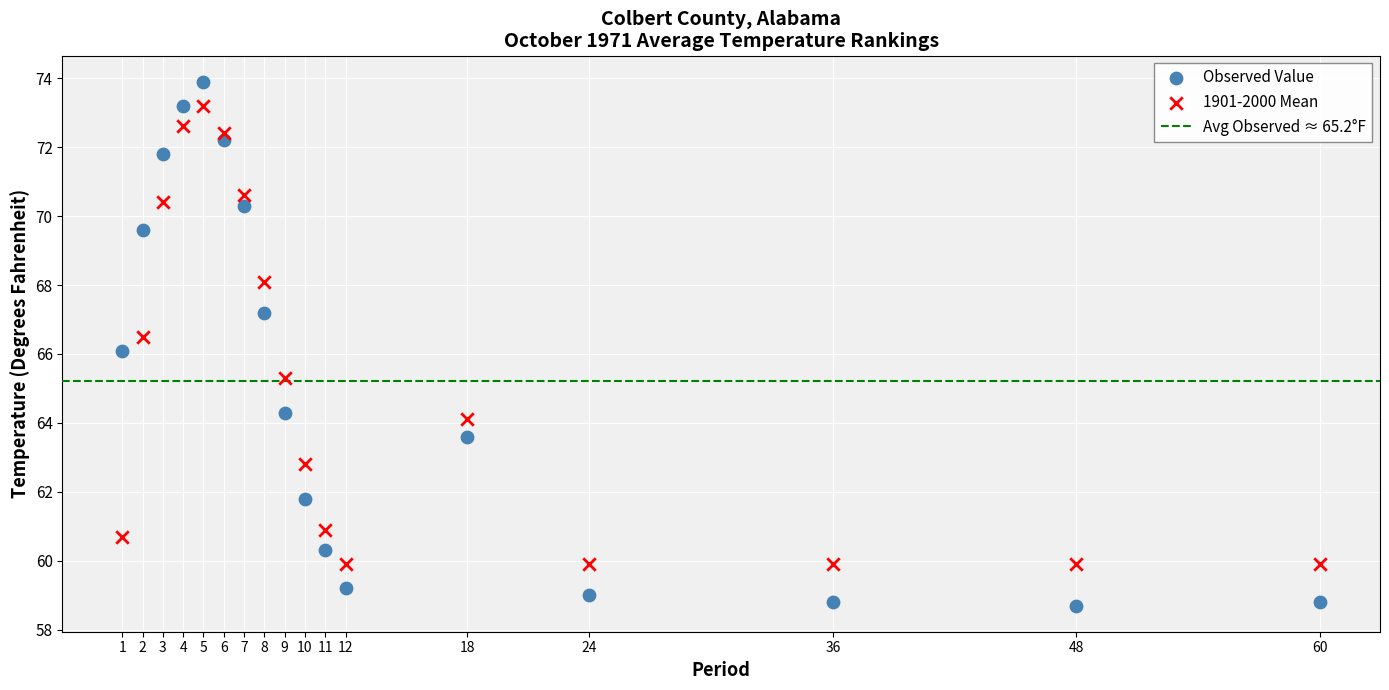

Which series has the widest spread of Y values?

Observed Value